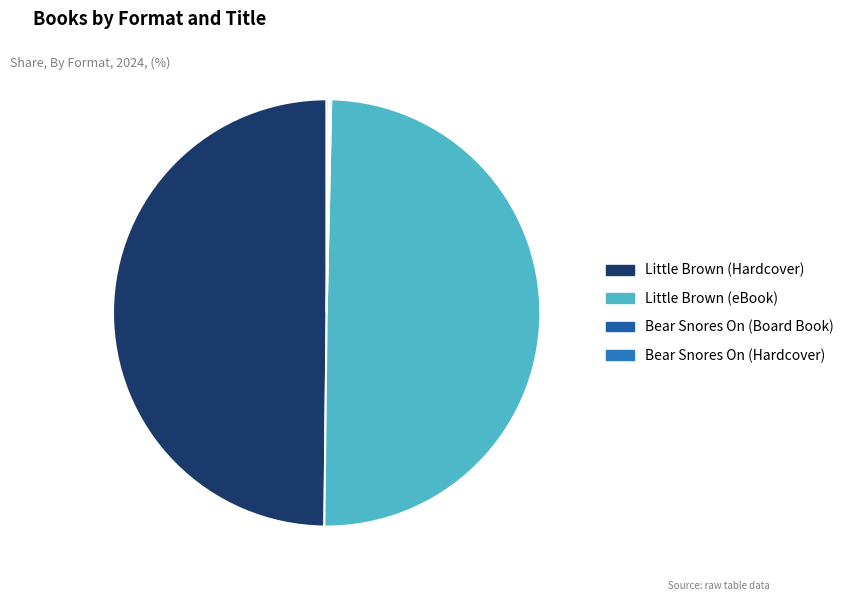

Is there a majority slice in this chart?

No